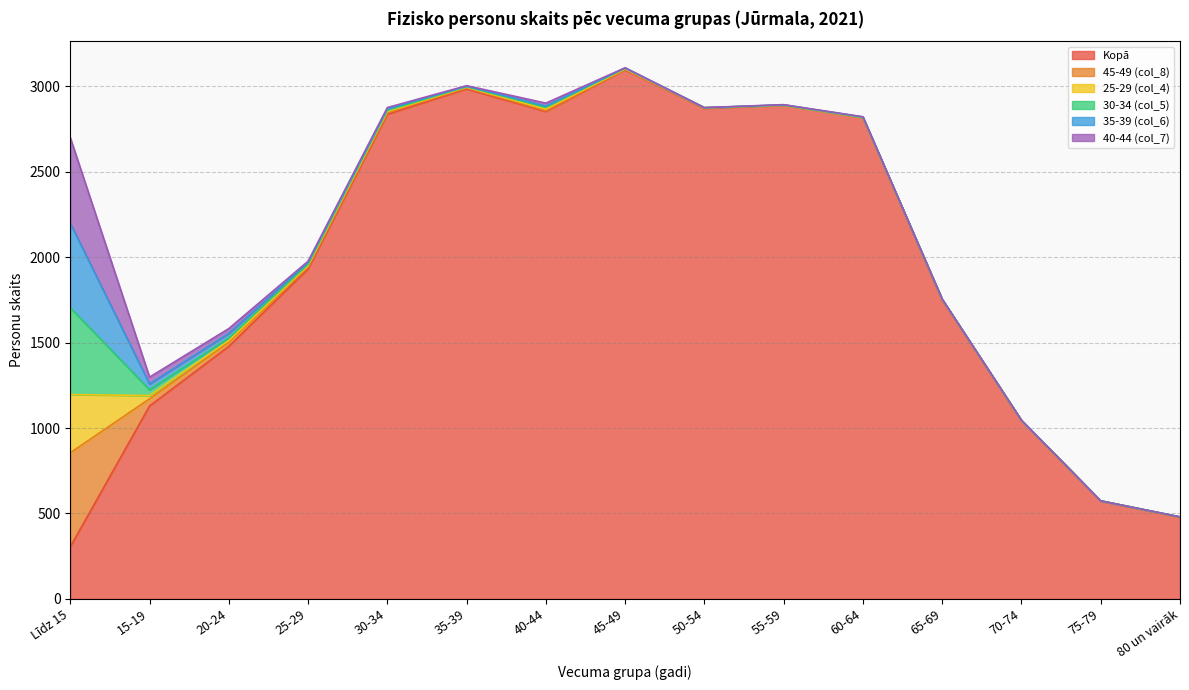

Where is the first local minimum for 25-29 (col_4)?

35-39